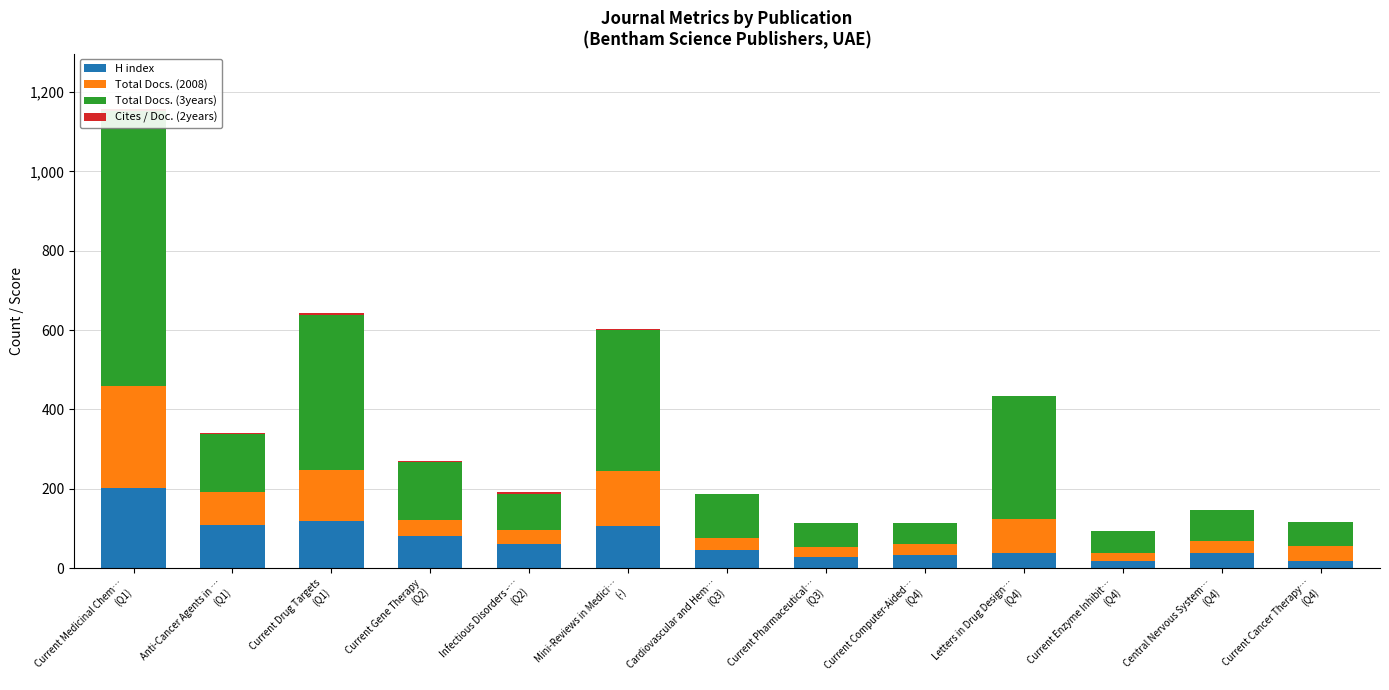

How many data points in Total Docs. (3years) are less than 109?

6